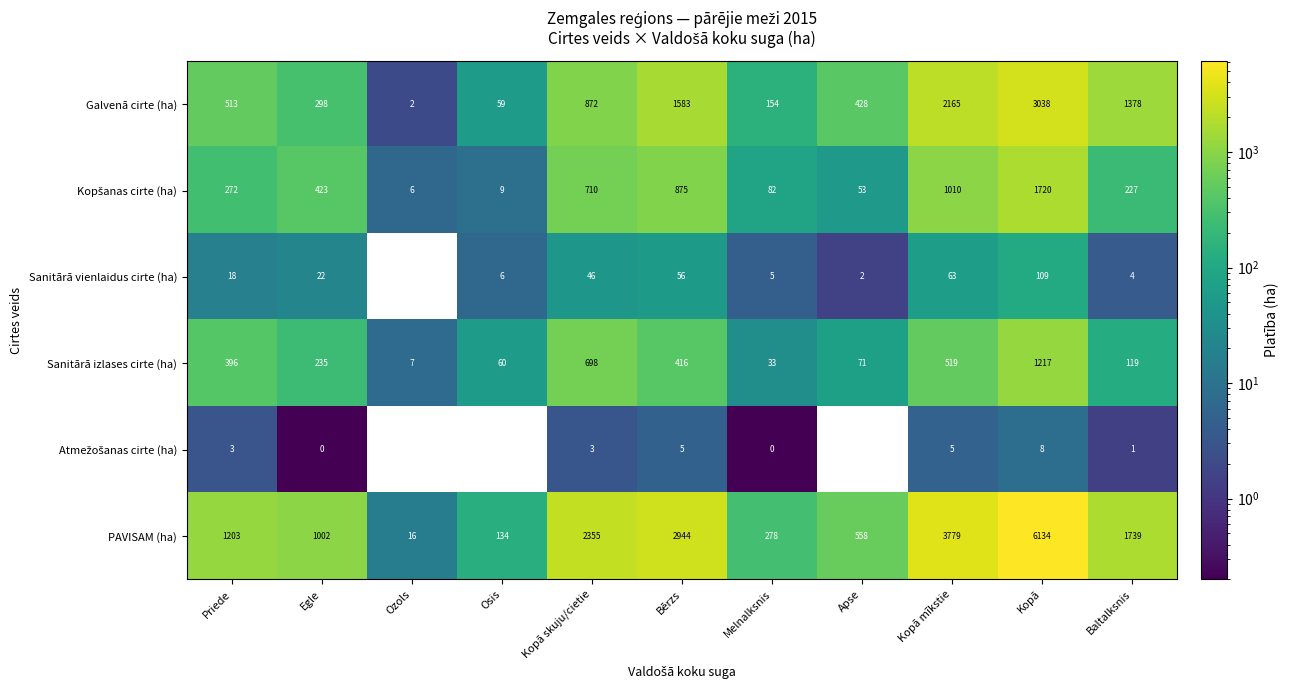

What is the sum of all Sanitārā vienlaidus cirte (ha) values?

331